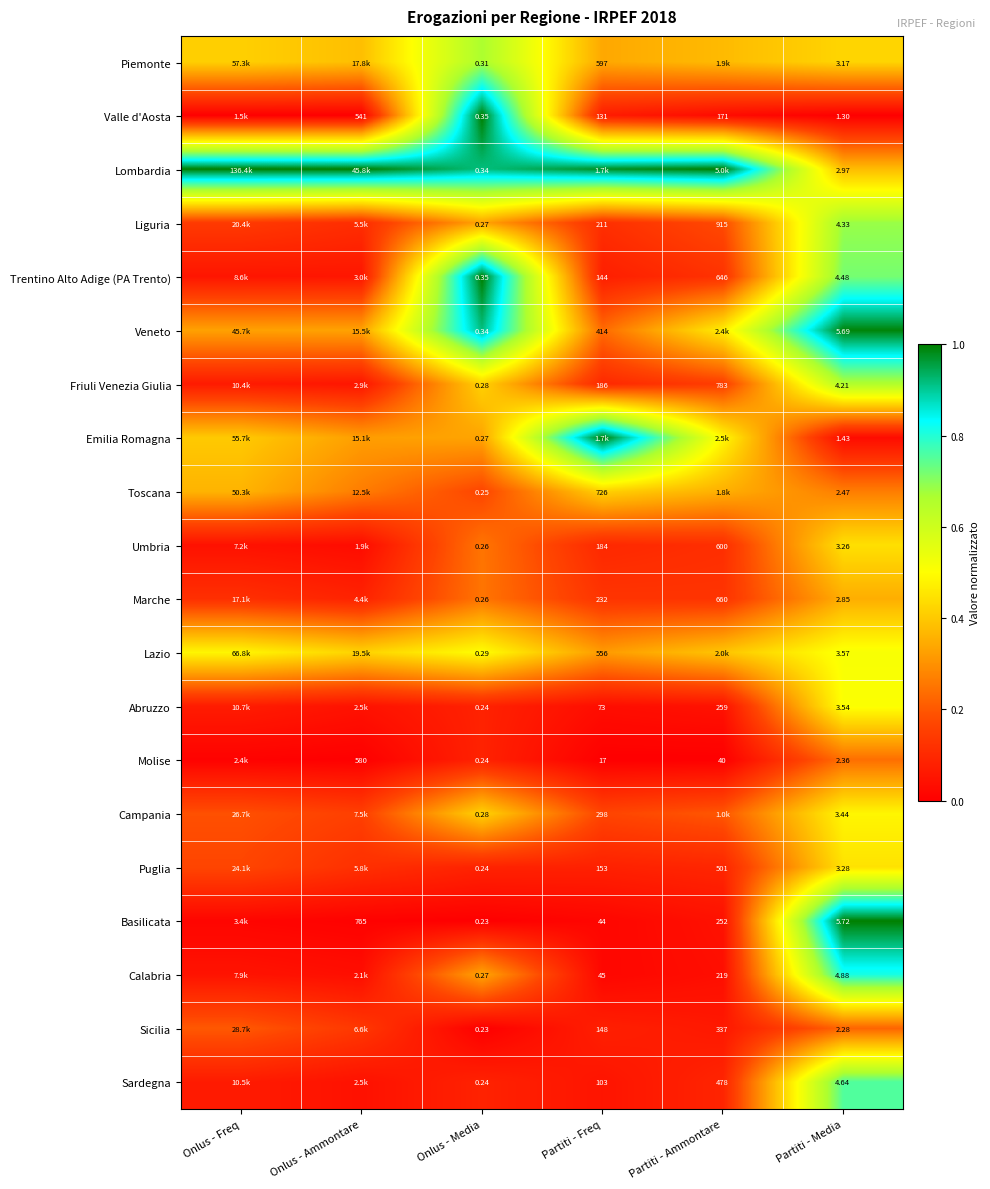

Count the number of data series in this chart.

20